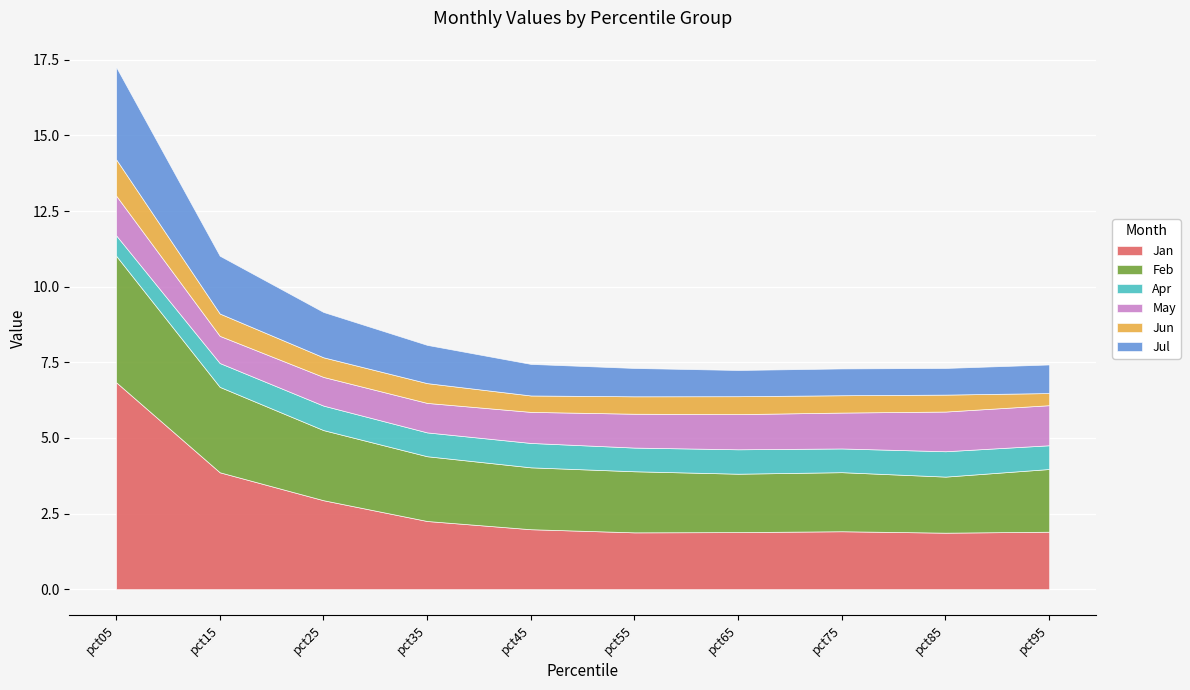

What are all the series names shown in the legend?

Jan, Feb, Apr, May, Jun, Jul